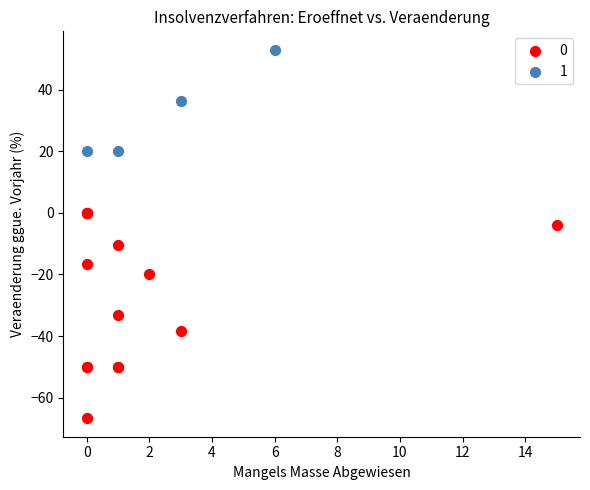

What are all the series names shown in the legend?

0, 1